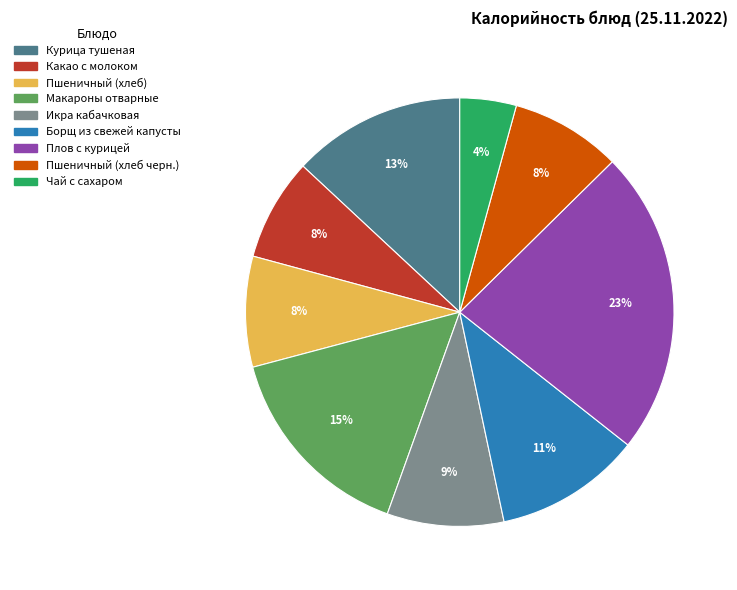

What is the largest slice in the pie chart?

Плов с курицей